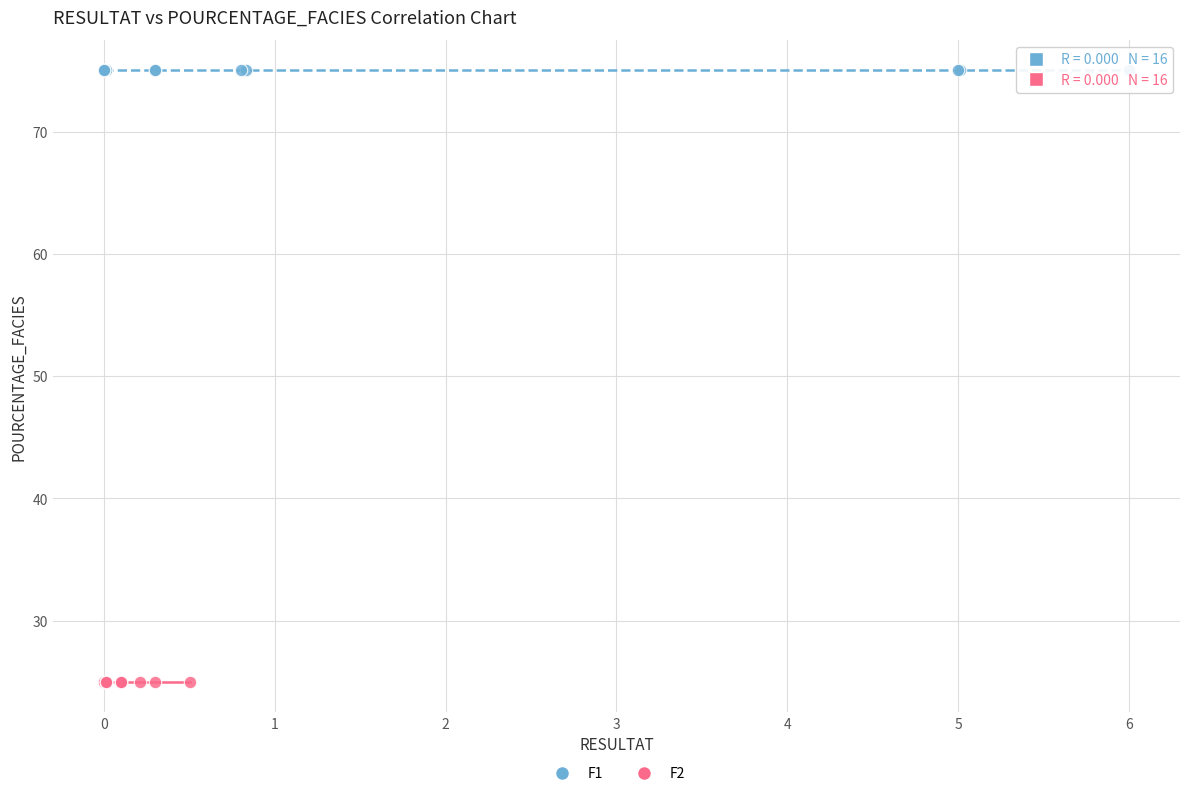

Which series contains the highest Y value?

F1